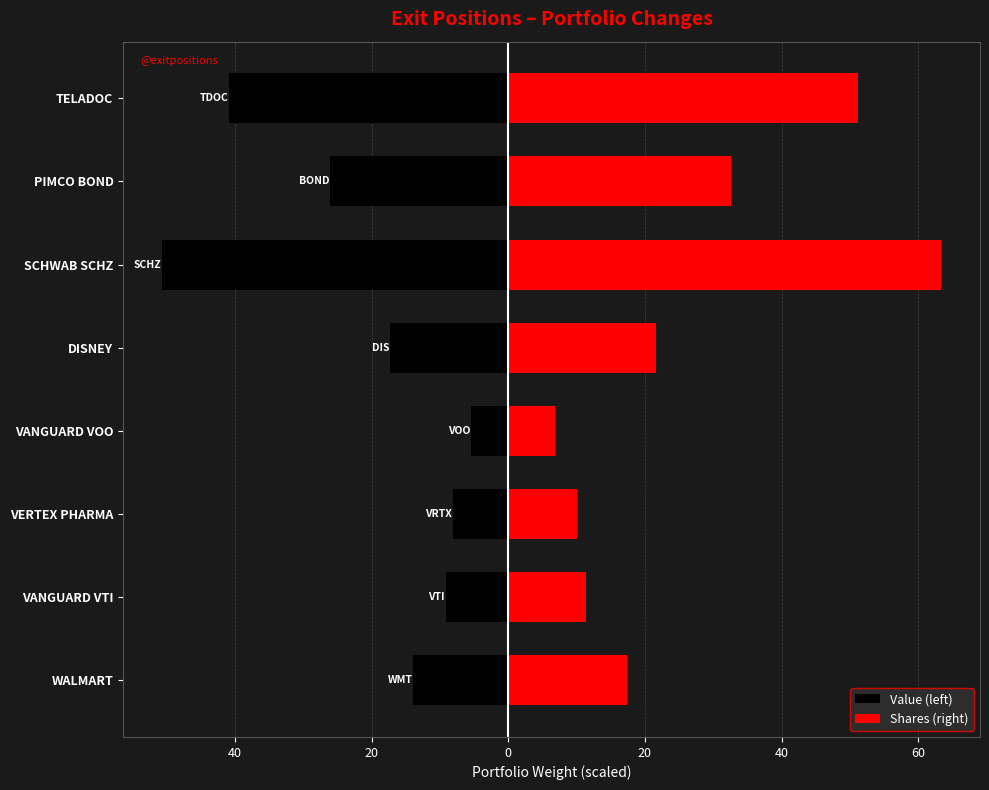

What is the smallest value displayed?

-50.7